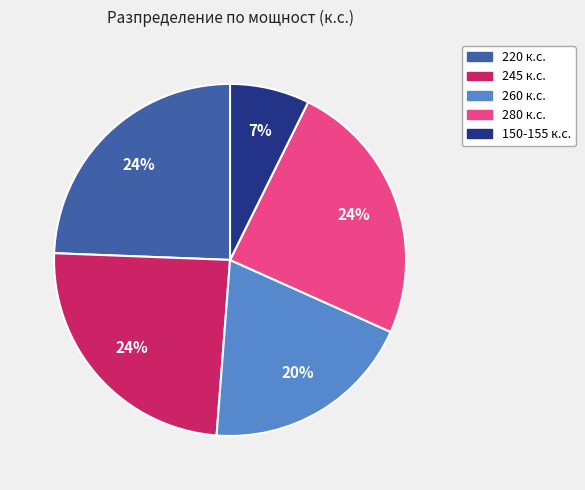

Which category has the smallest portion of the pie?

150-155 к.с.